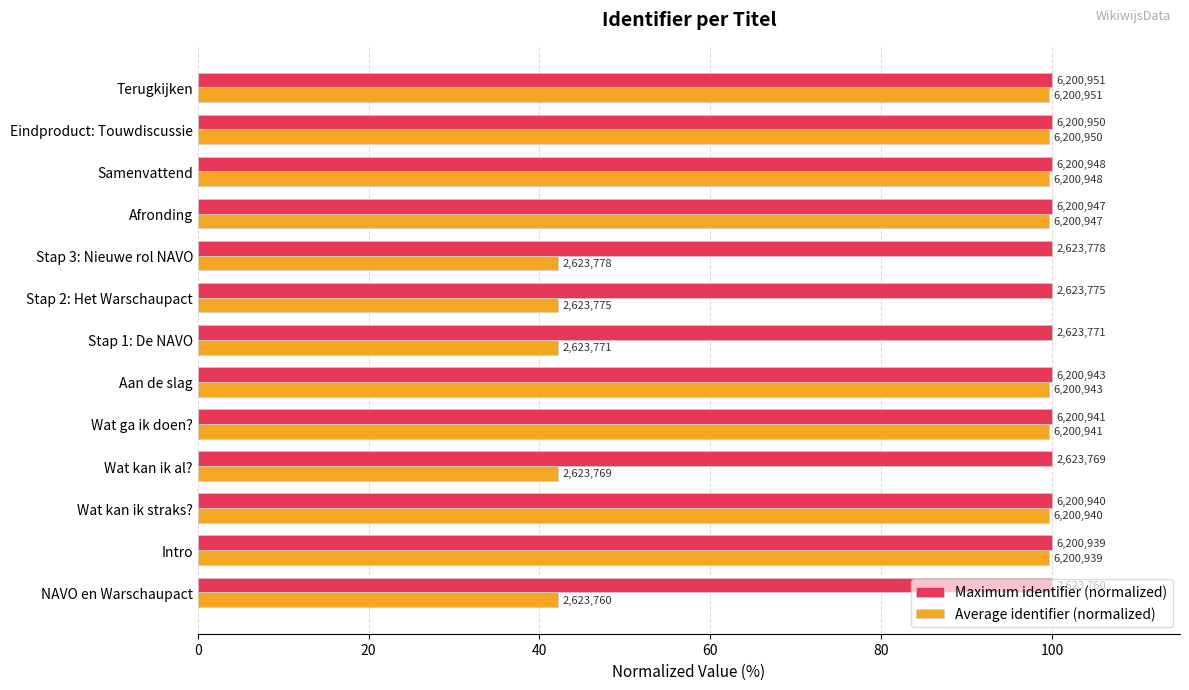

What are all the series names shown in the legend?

Maximum identifier (normalized), Average identifier (normalized)